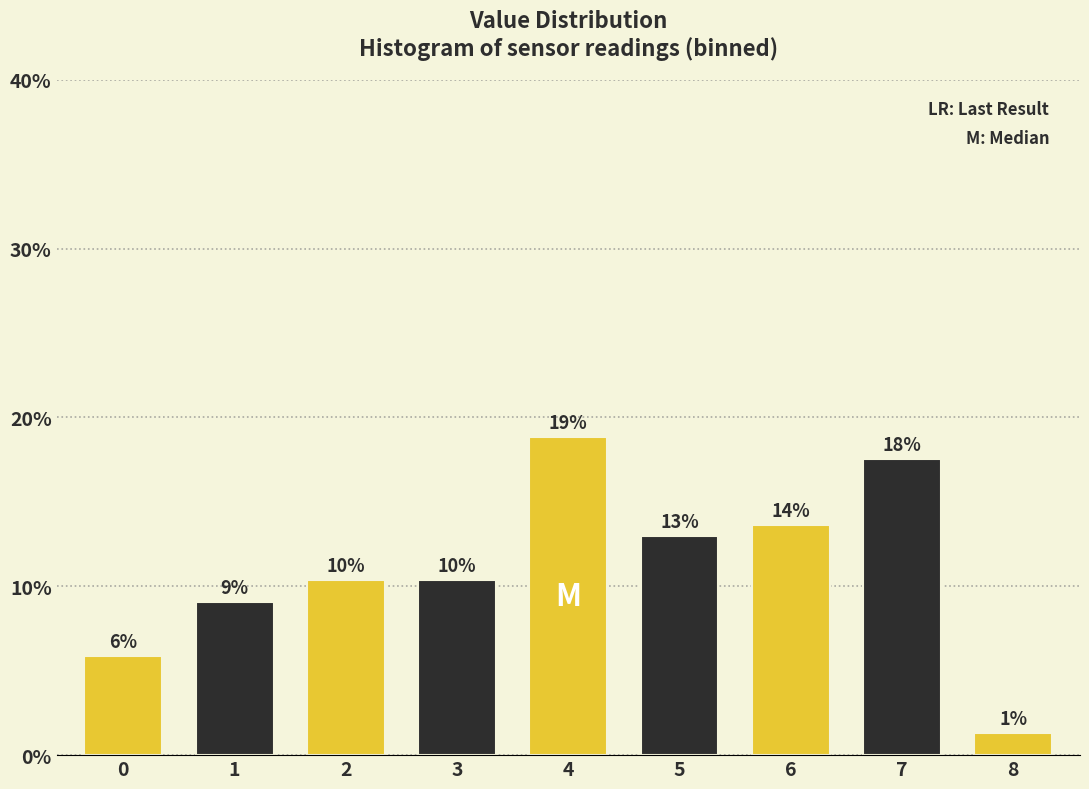

Does the chart contain any negative values?

No